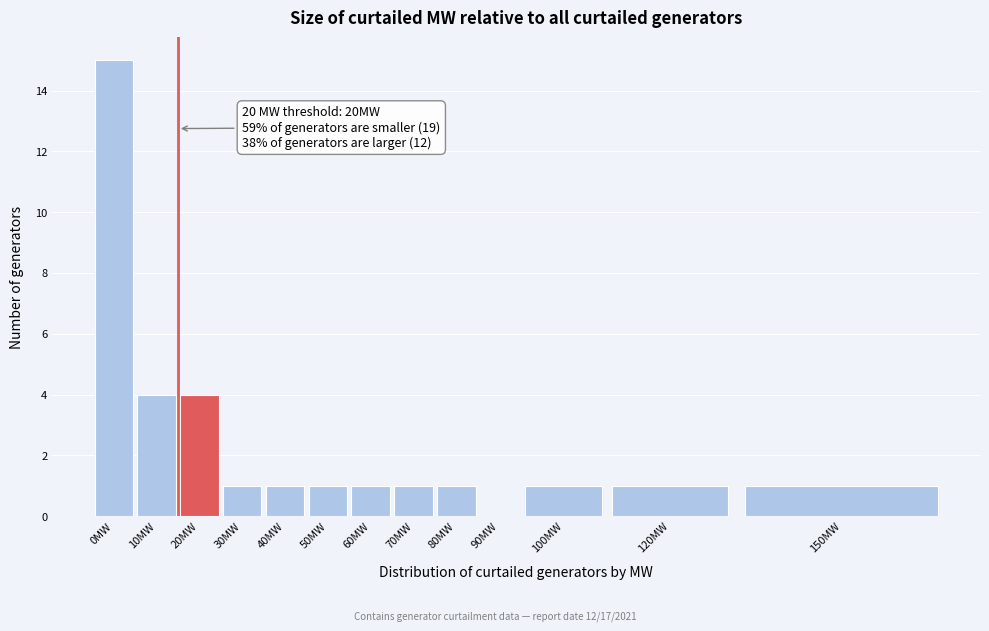

Reading left to right, transcribe all the data shown in this chart.

0MW=15	10MW=4	20MW=4	30MW=1	40MW=1	50MW=1	60MW=1	70MW=1	80MW=1	90MW=0	100MW=1	120MW=1	150MW=1